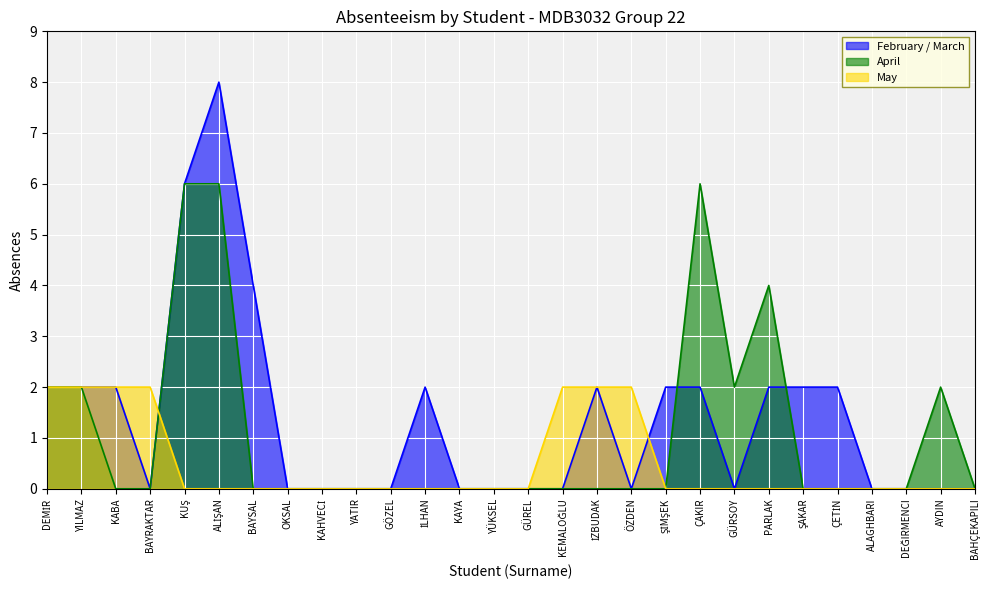

Which series has the widest spread of values?

February / March